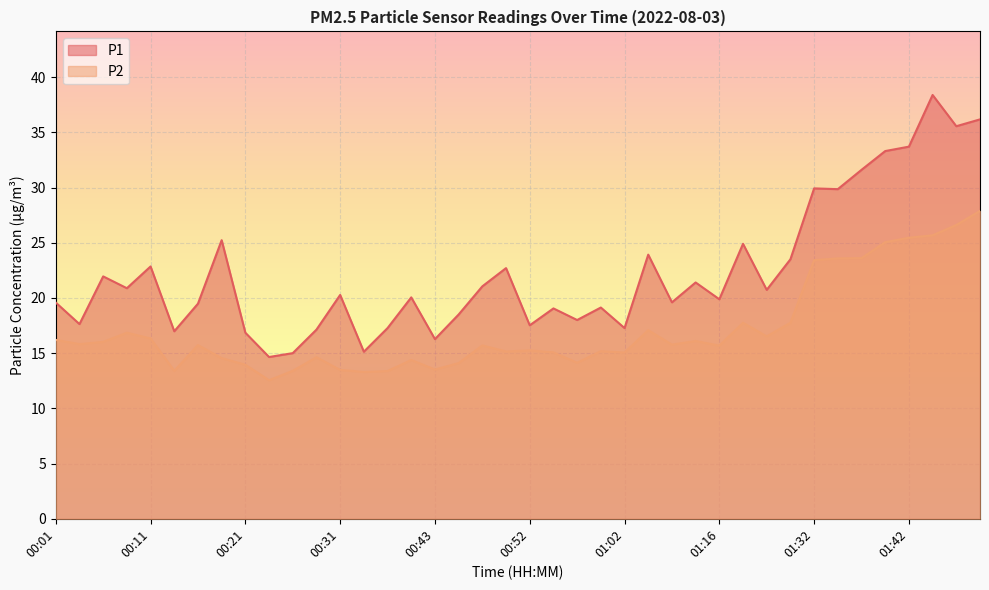

True or false: P2 and P1 cross at least once.

False